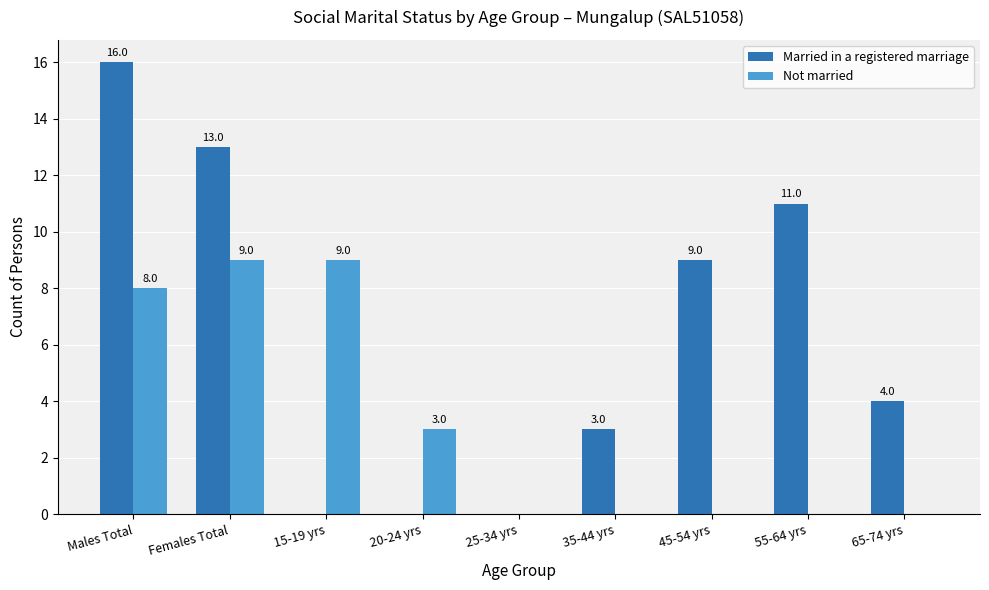

Which series has the largest range (max minus min)?

Married in a registered marriage